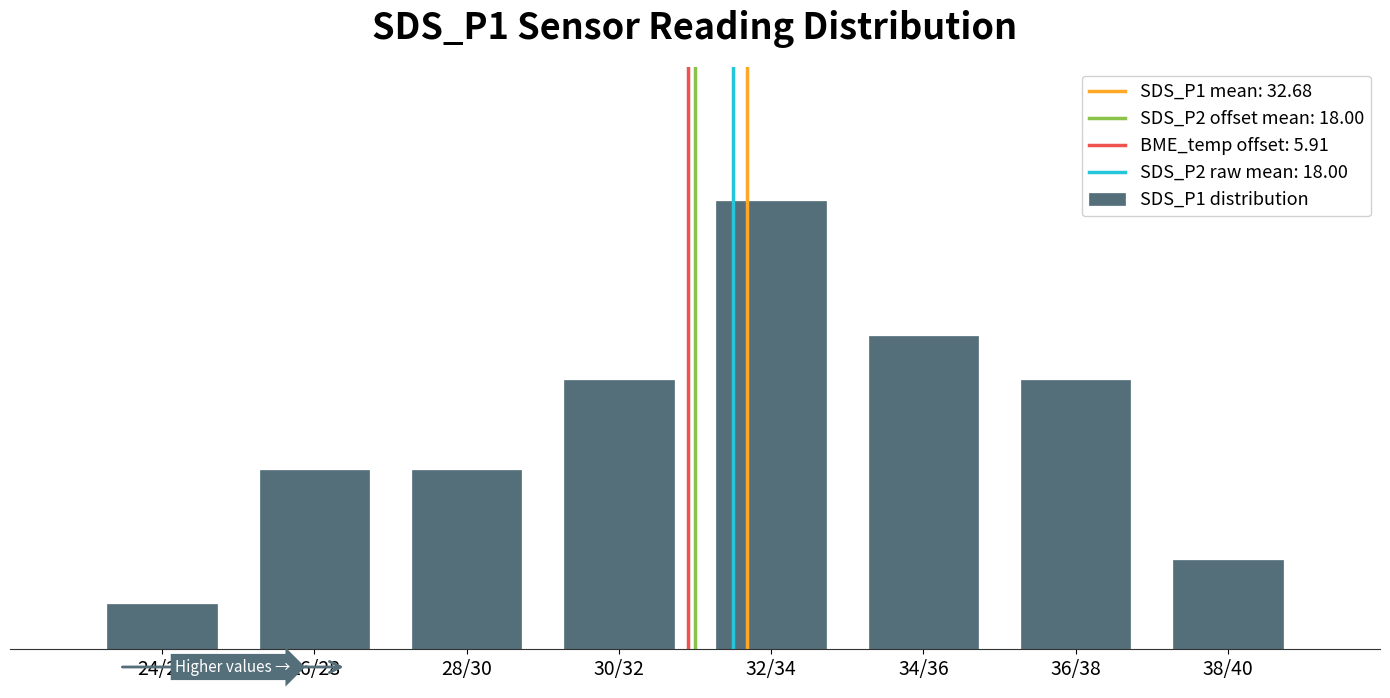

Does the chart contain any negative values?

No